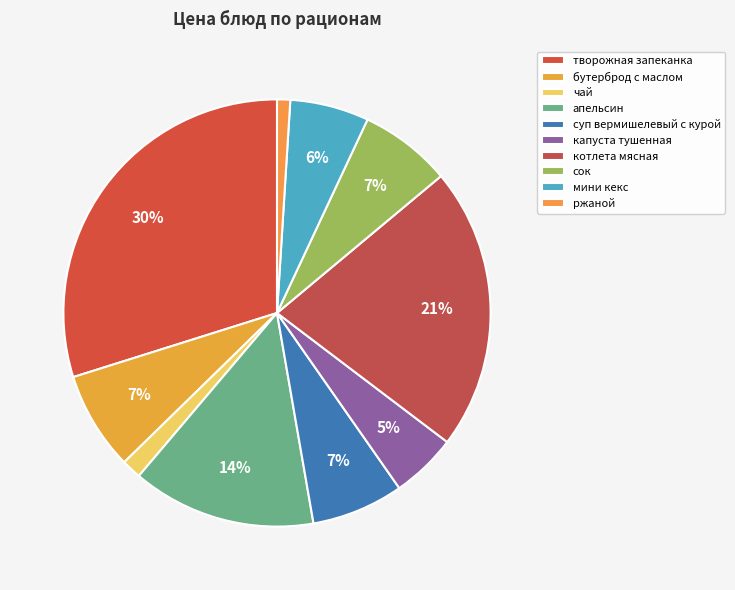

What percentage is NOT represented by суп вермишелевый с курой?

93.0%